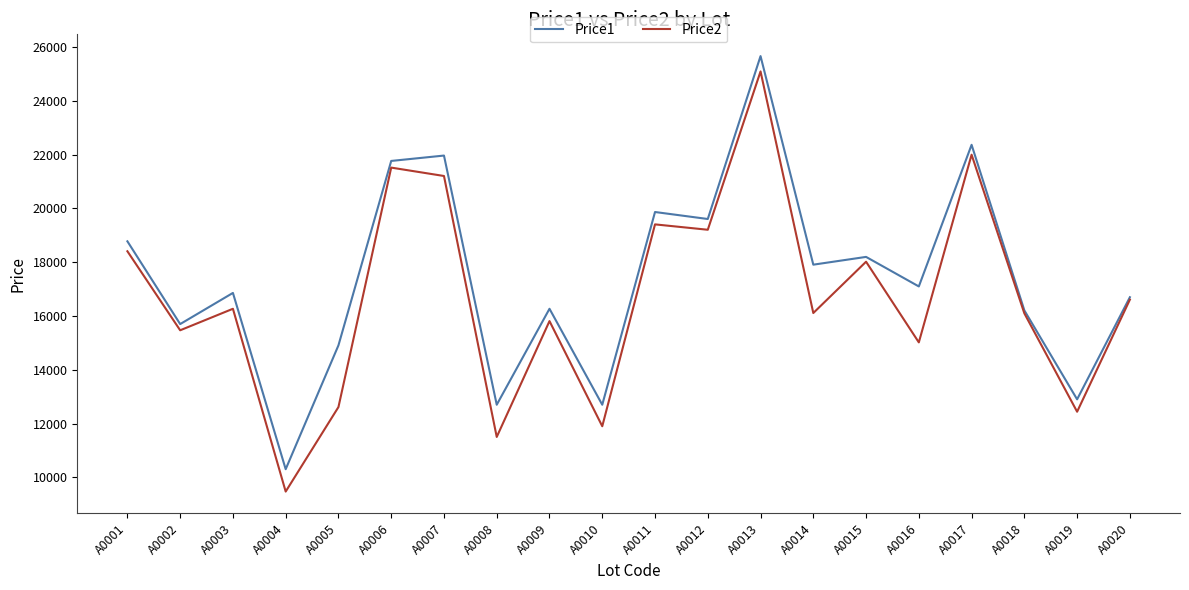

The value of Price2 at A0019 is 18427. True or false?

False